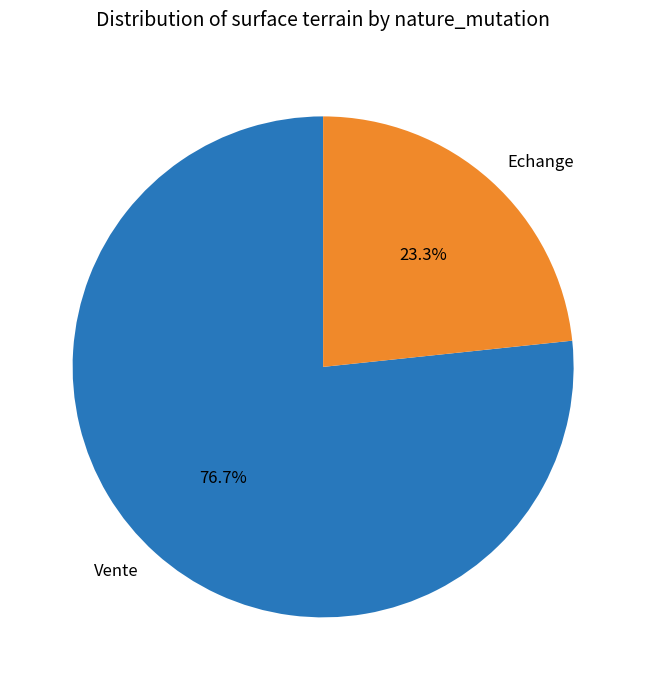

Do Vente and Echange together represent more than half of the pie?

Yes